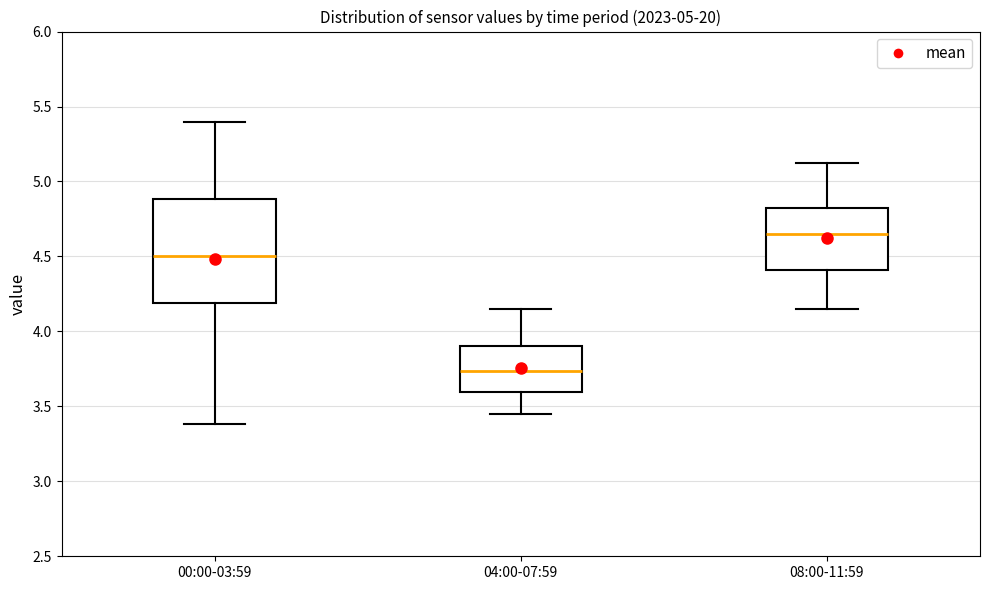

Which box's median line is the highest?

08:00-11:59